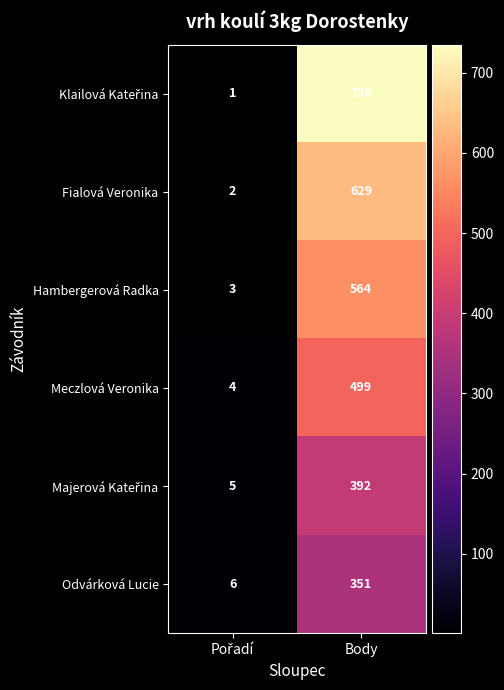

At which category is the sum across all series the highest?

Body